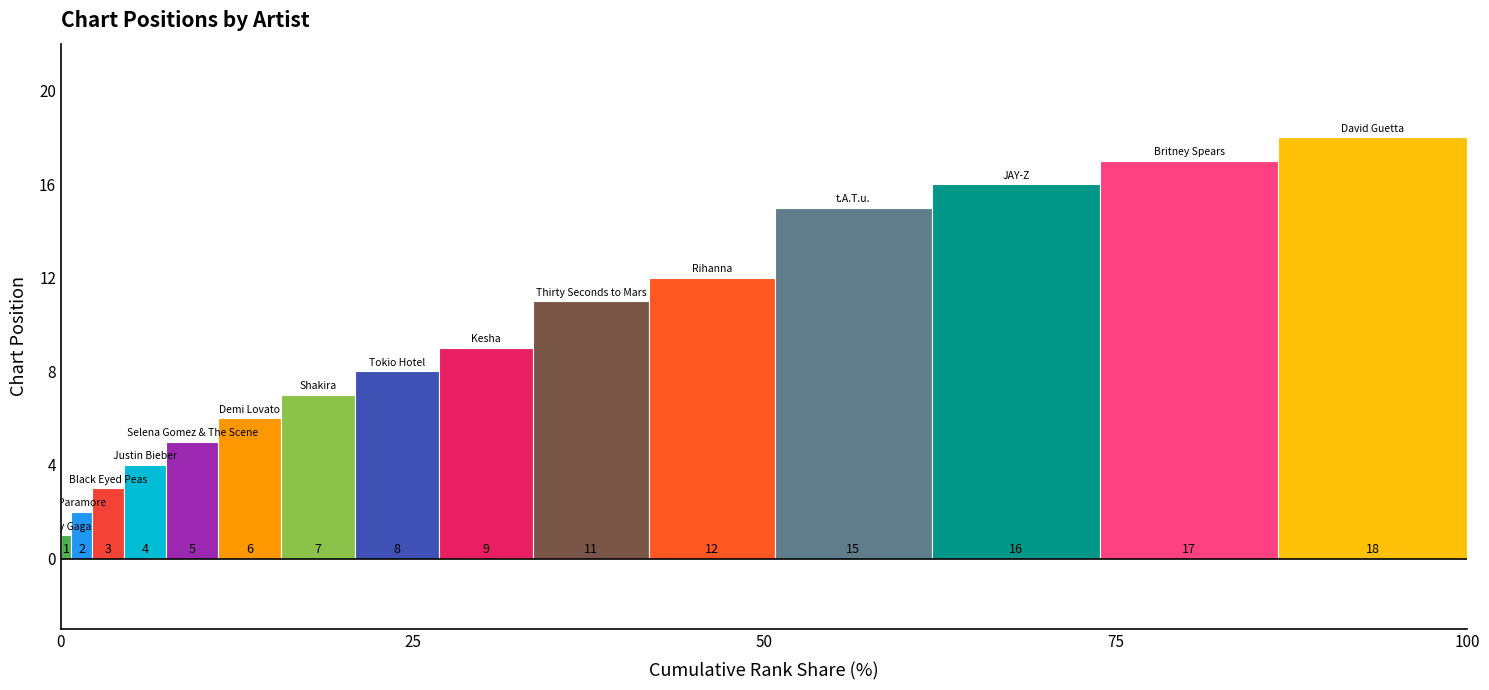

How many groups of bars are there?

1